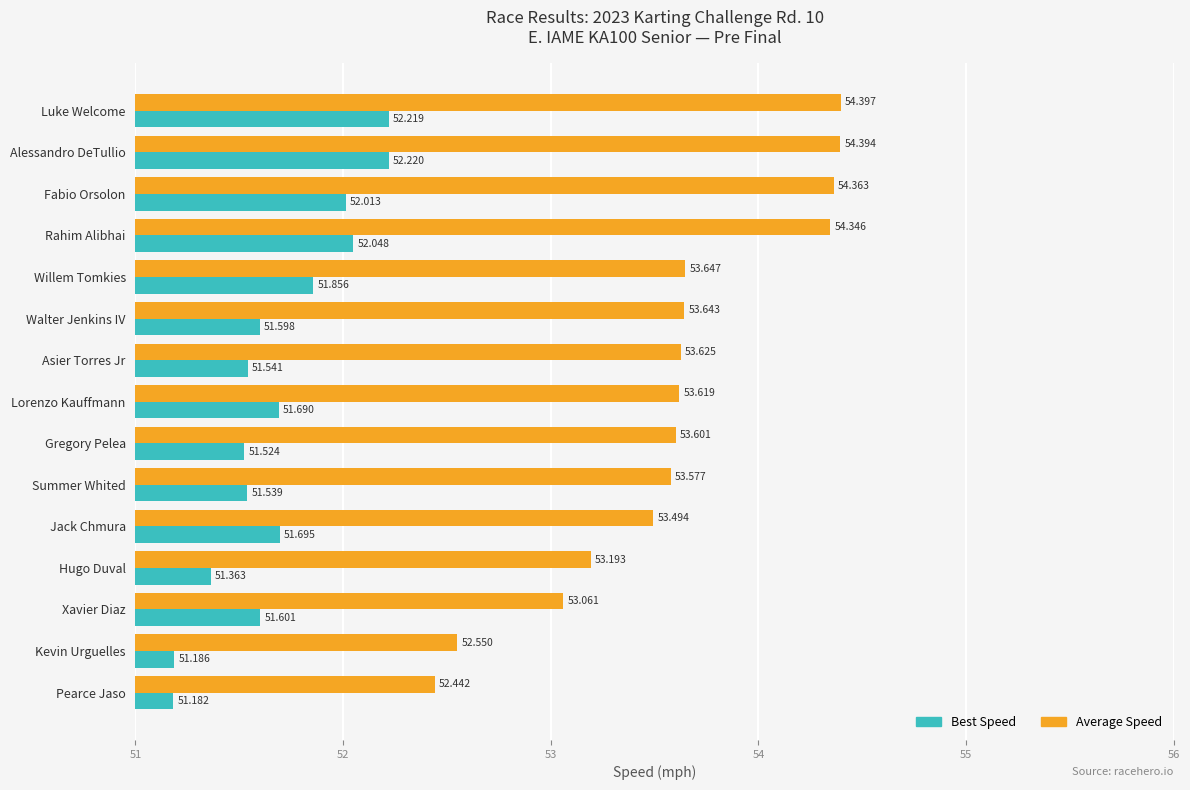

What is the difference between the maximum and minimum values in the Best Speed series?

1.0